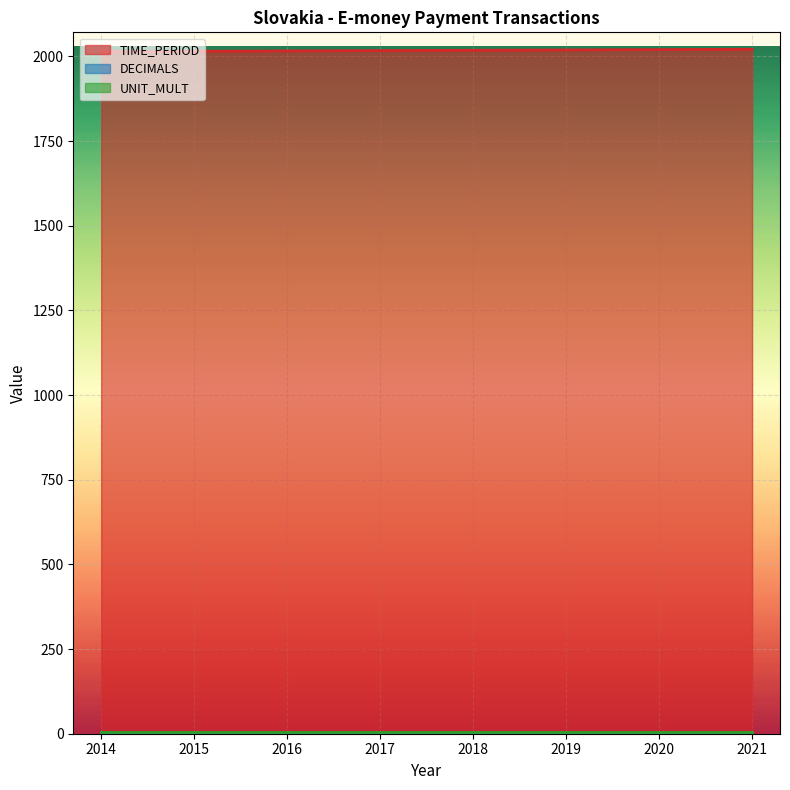

True or false: TIME_PERIOD and UNIT_MULT intersect in this chart.

False